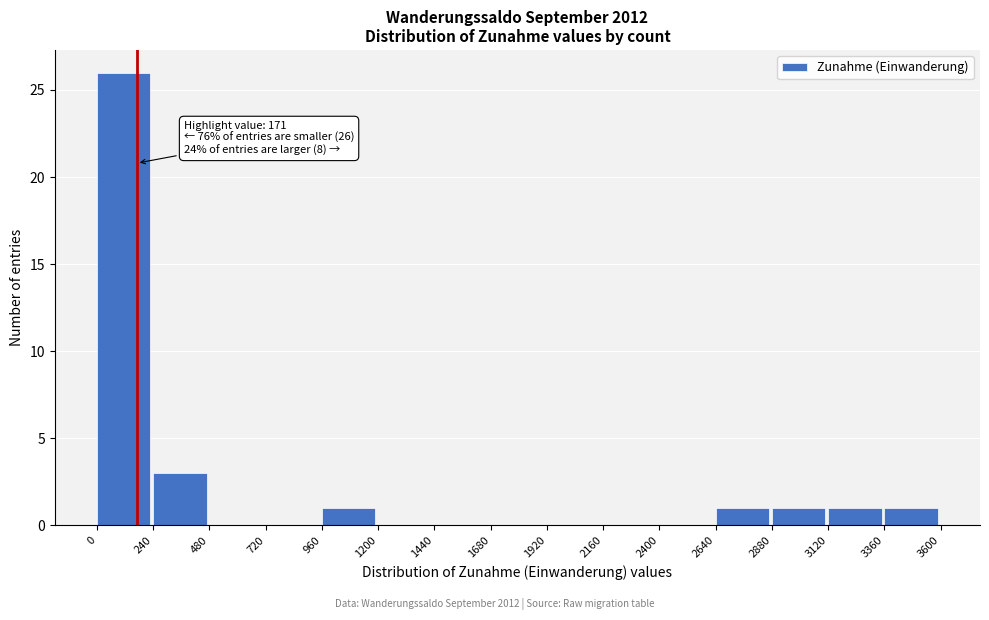

Which range on the x-axis has the tallest bar?

0 to 240